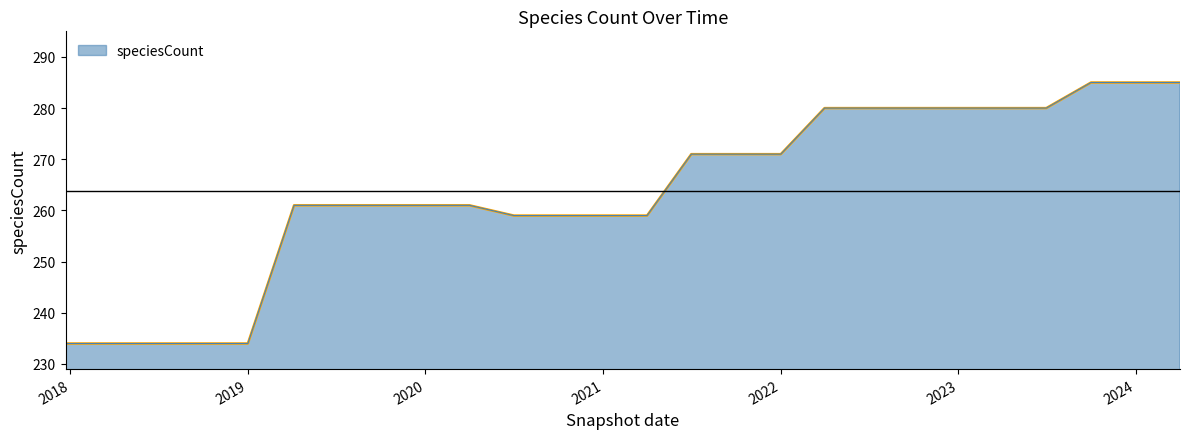

What is the average value?

264